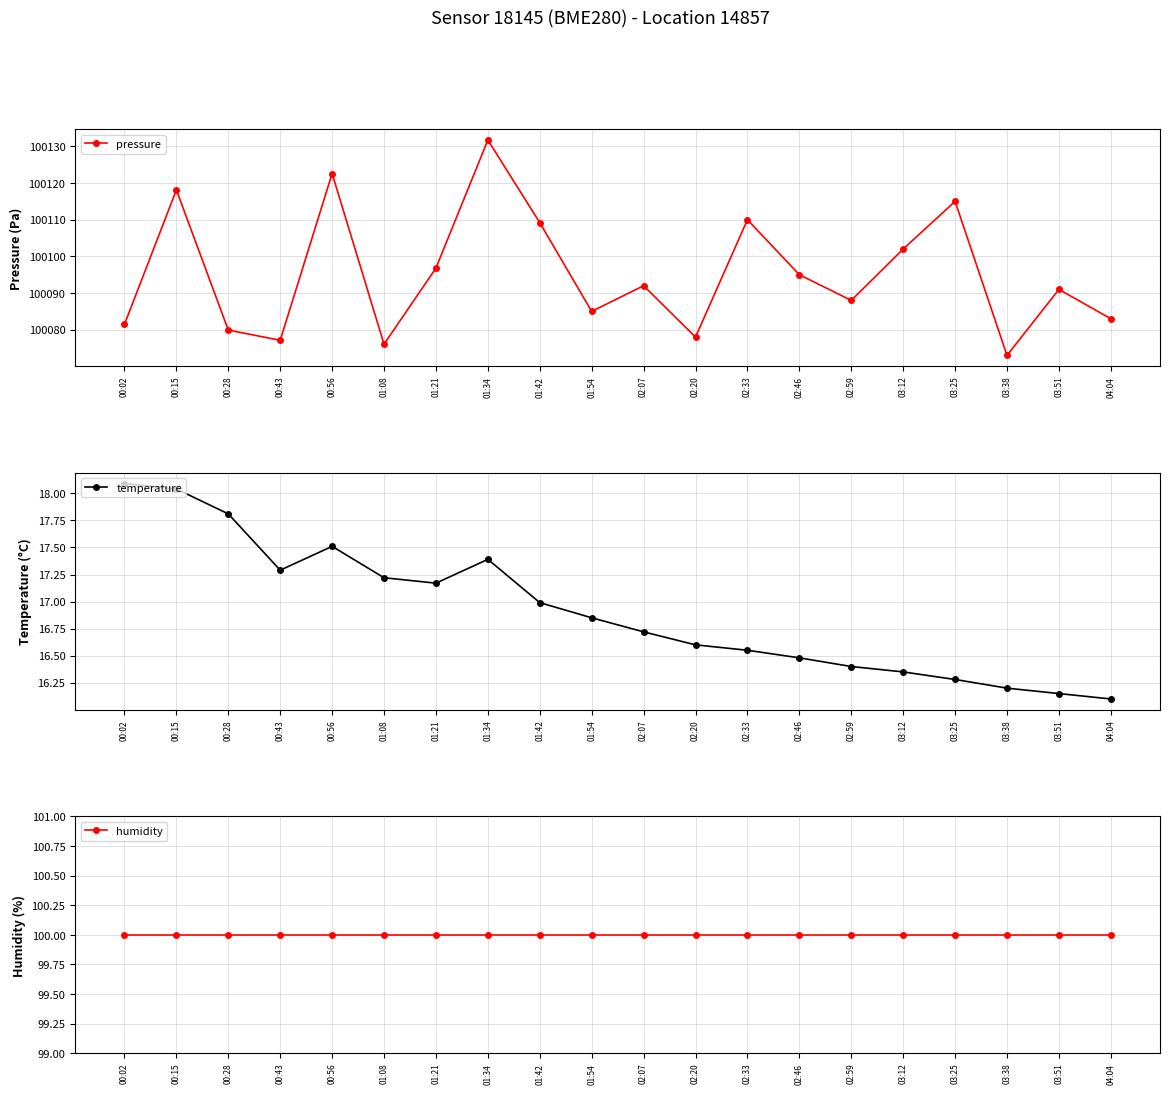

True or false: pressure has more than 2 points higher than both neighbors.

True